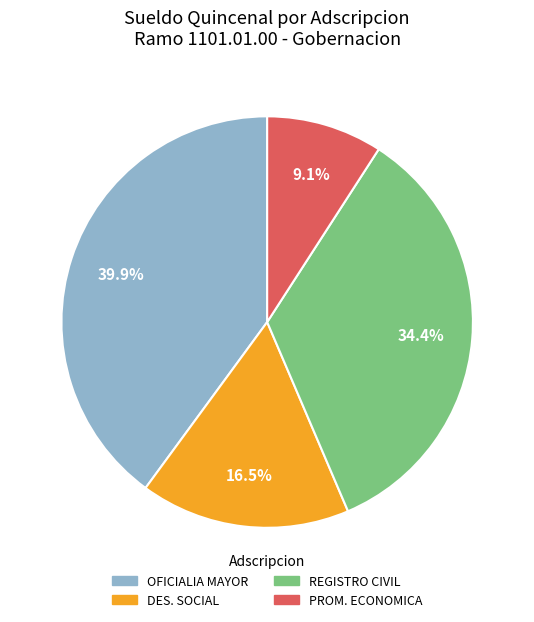

Which category has the biggest portion of the pie?

OFICIALIA MAYOR